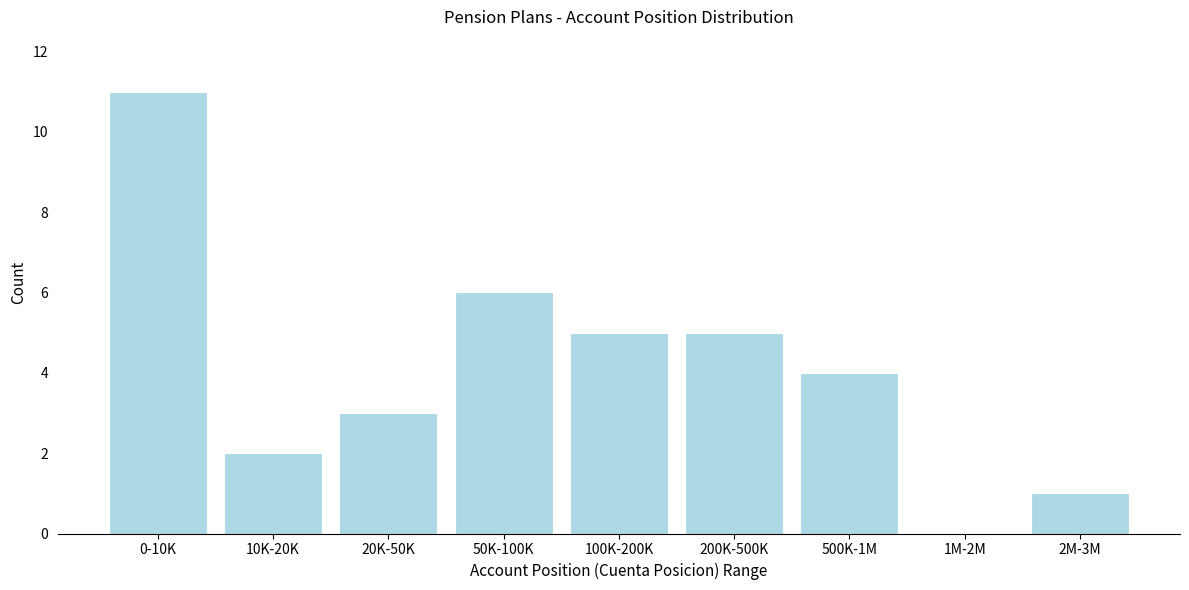

Reading left to right, extract all data points from this chart.

0-10K=11	10K-20K=2	20K-50K=3	50K-100K=6	100K-200K=5	200K-500K=5	500K-1M=4	1M-2M=0	2M-3M=1